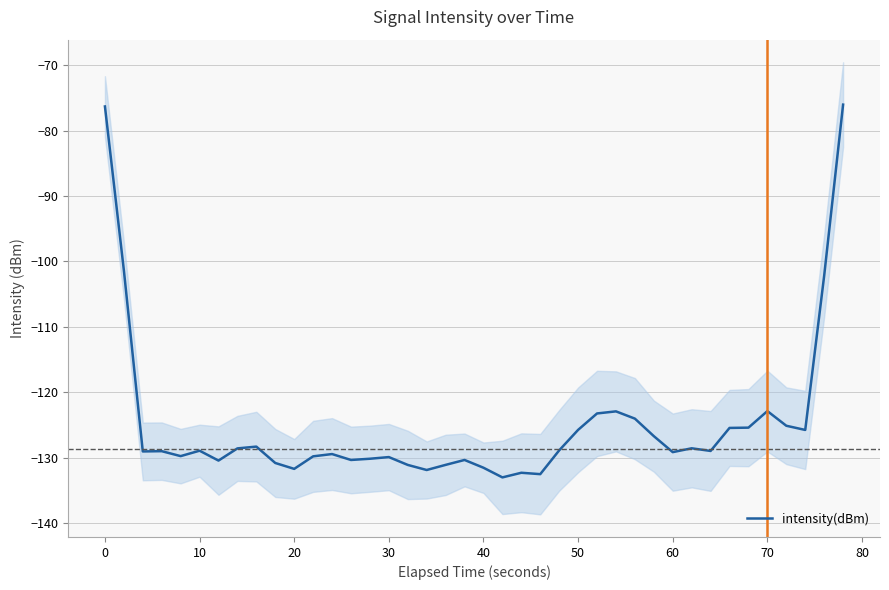

True or false: intensity(dBm) has a value of -131.7 at 20.

True